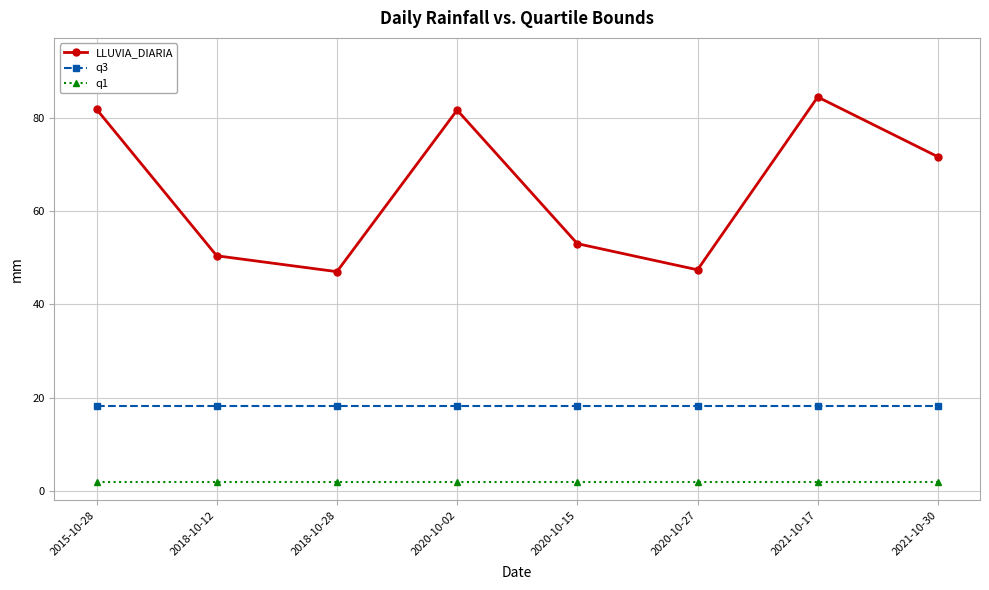

Where does the LLUVIA_DIARIA series first go above 71?

2015-10-28